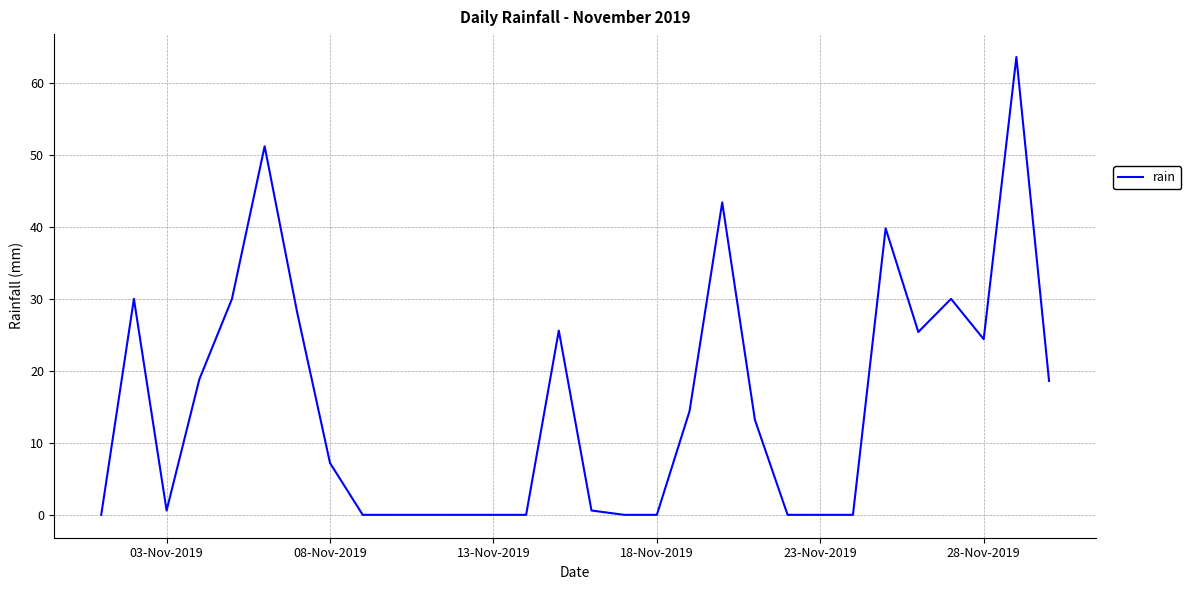

What is the difference between the maximum and minimum values?

63.6